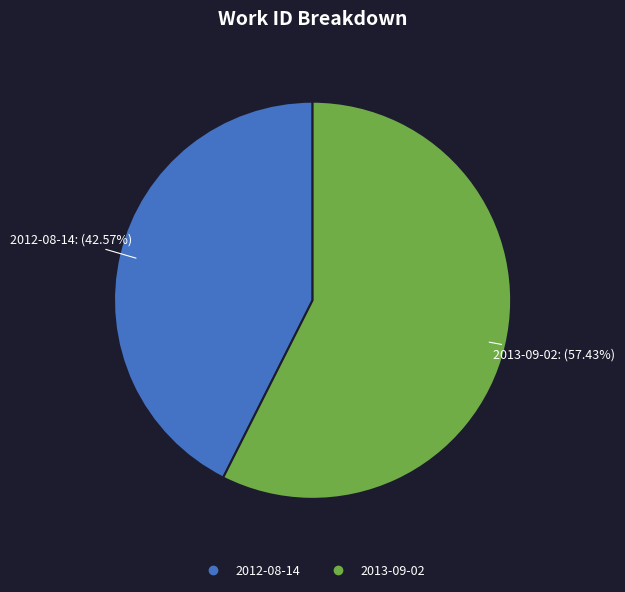

Which slice is the smallest?

2012-08-14